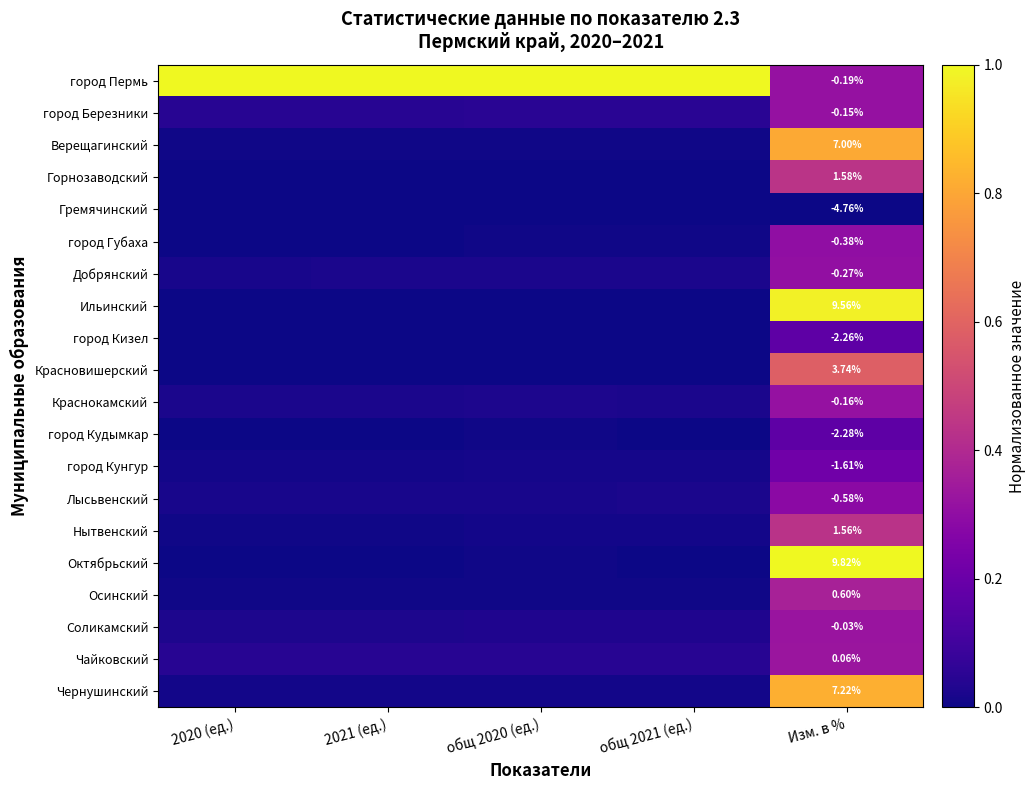

Is the value of город Кунгур at Изм. в % greater than the value of Краснокамский at Изм. в %?

No